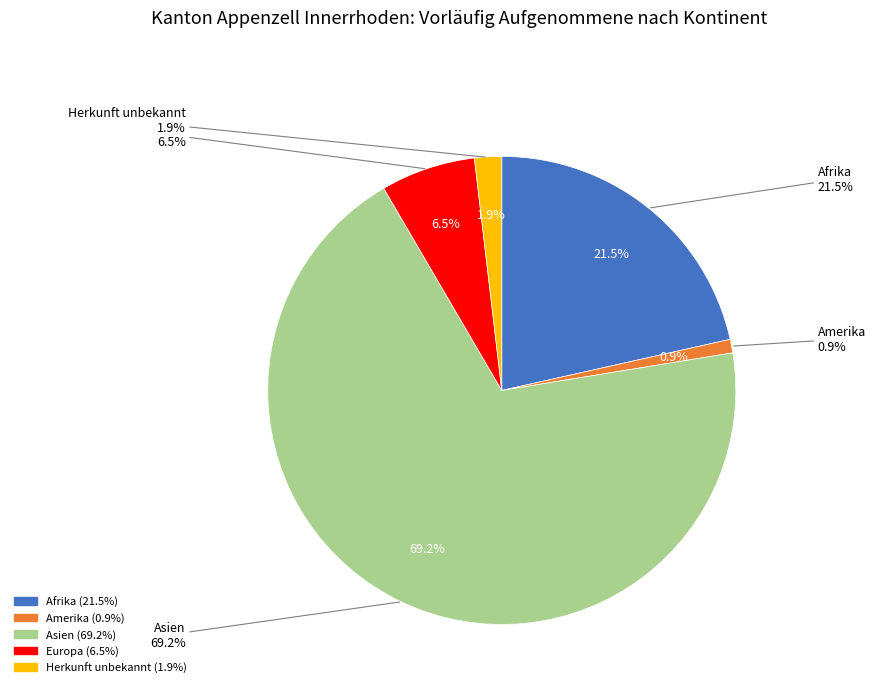

To the nearest percent, what percentage of the pie is Asien?

69%